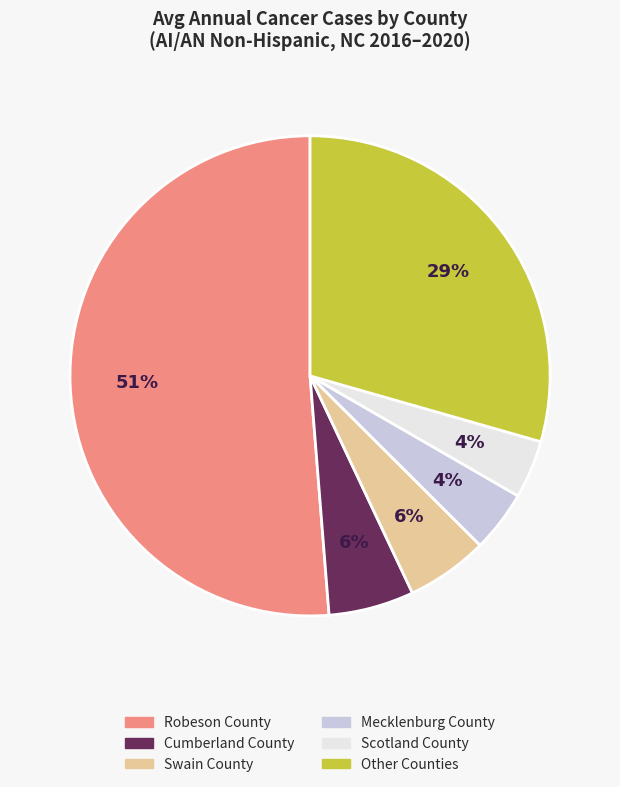

To the nearest percent, what is the difference between the largest and smallest slice percentages?

47%